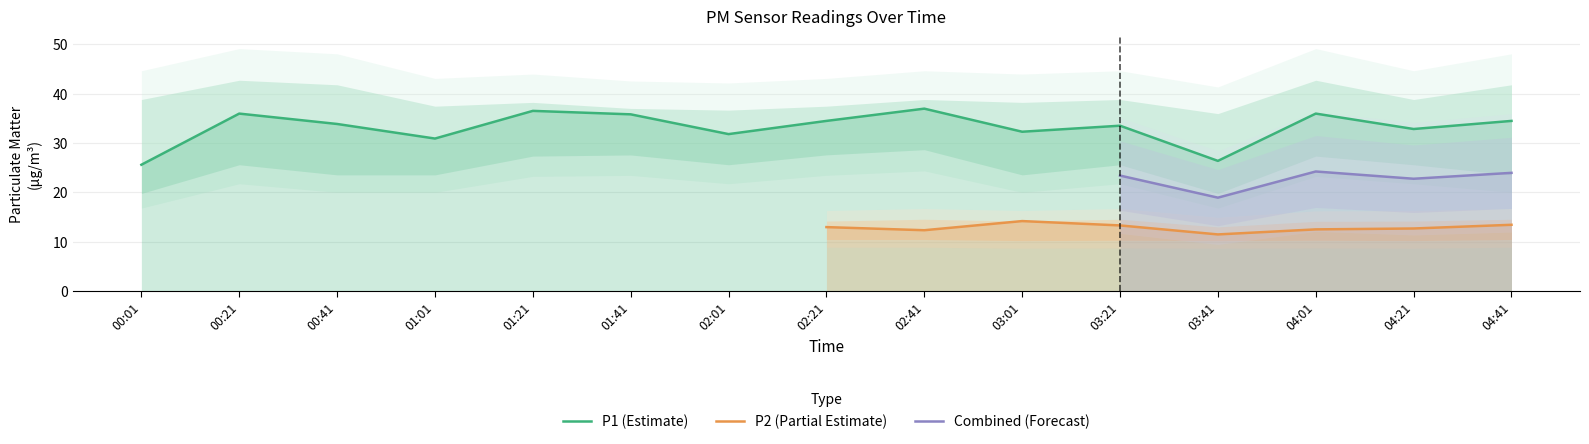

How many values in the P1_upper series are below 38?

5